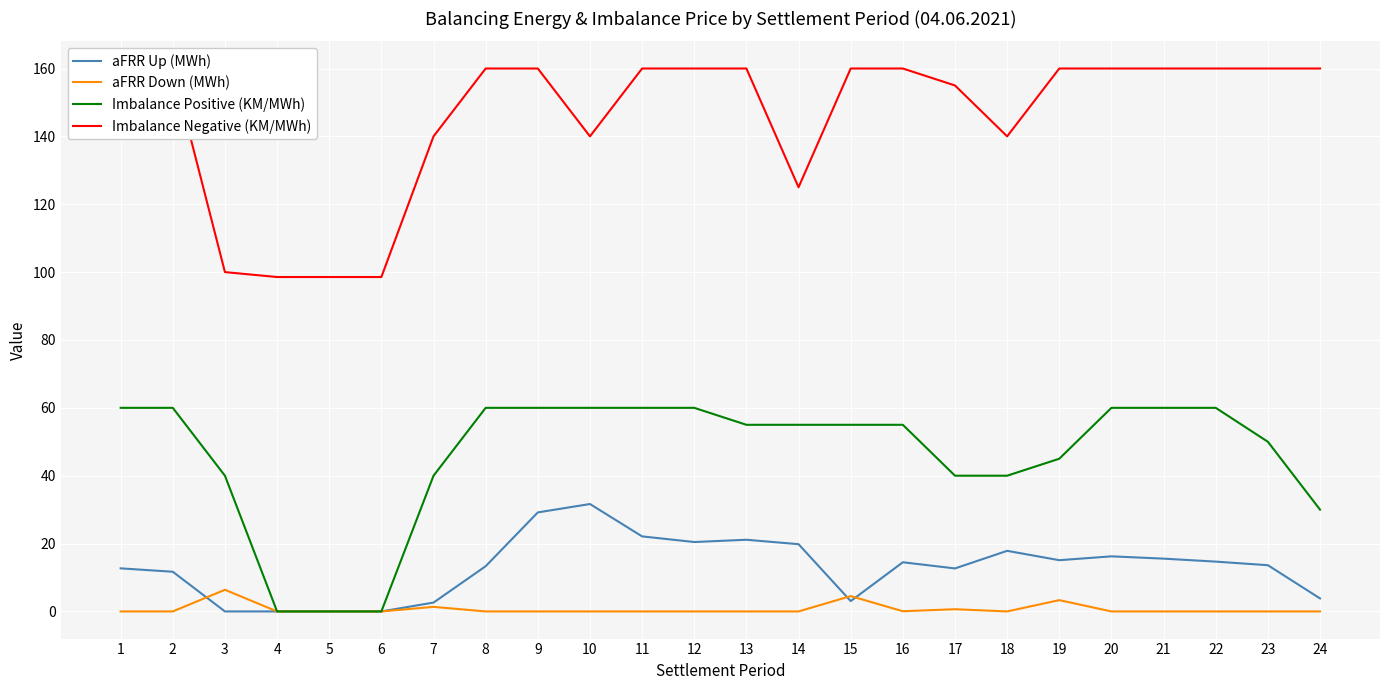

In aFRR Up (MWh), how many points are higher than both neighbors (excluding endpoints)?

5